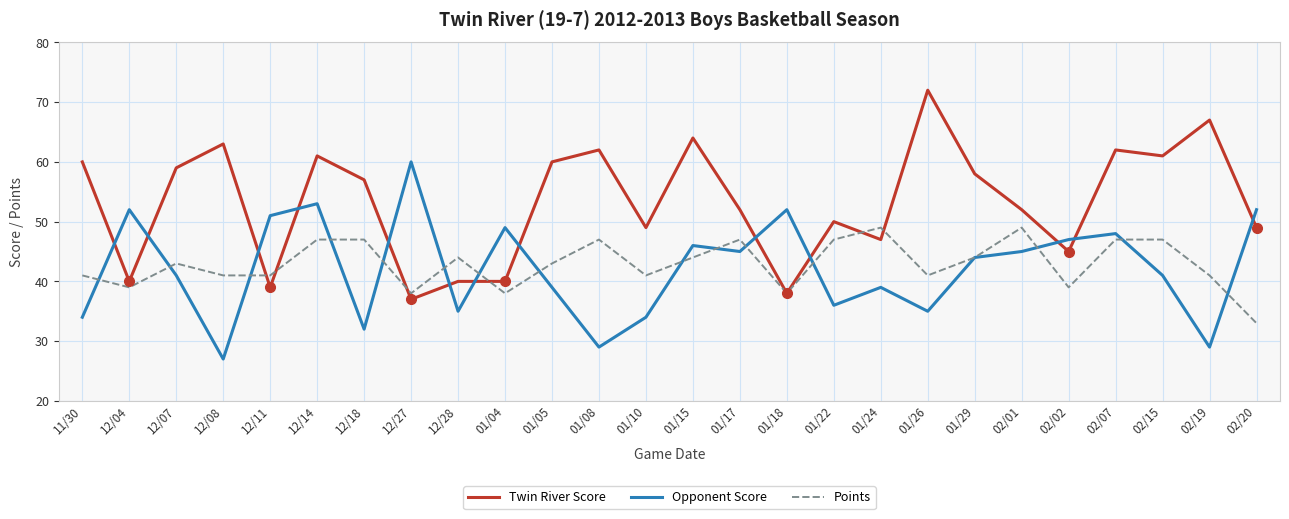

What are all the series names shown in the legend?

Twin River Score, Opponent Score, Points